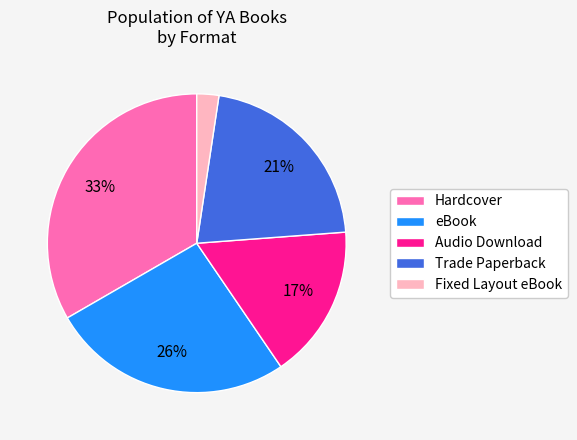

Is it true that Audio Download is 2% of the pie?

False